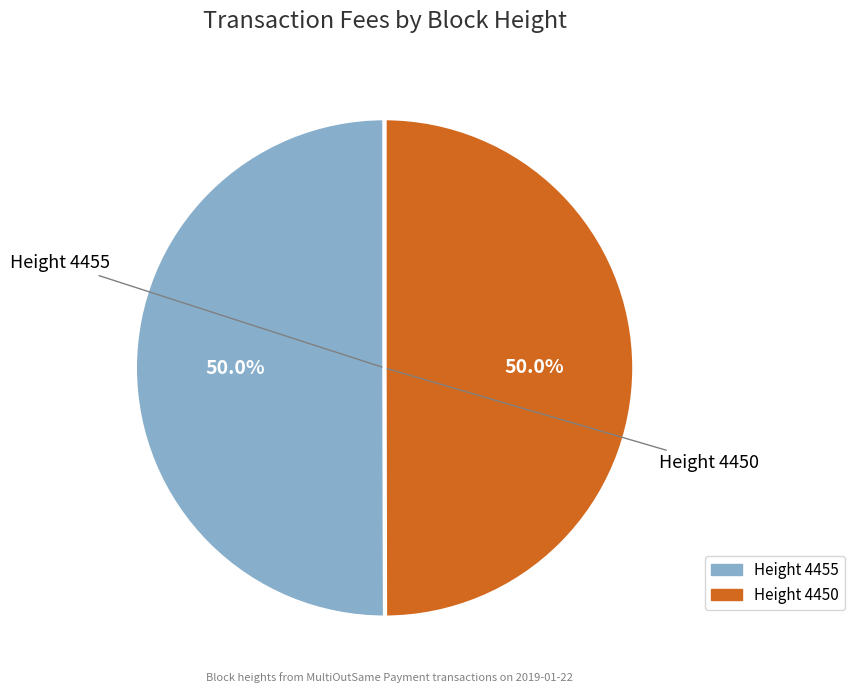

How many slices are in this pie chart?

2